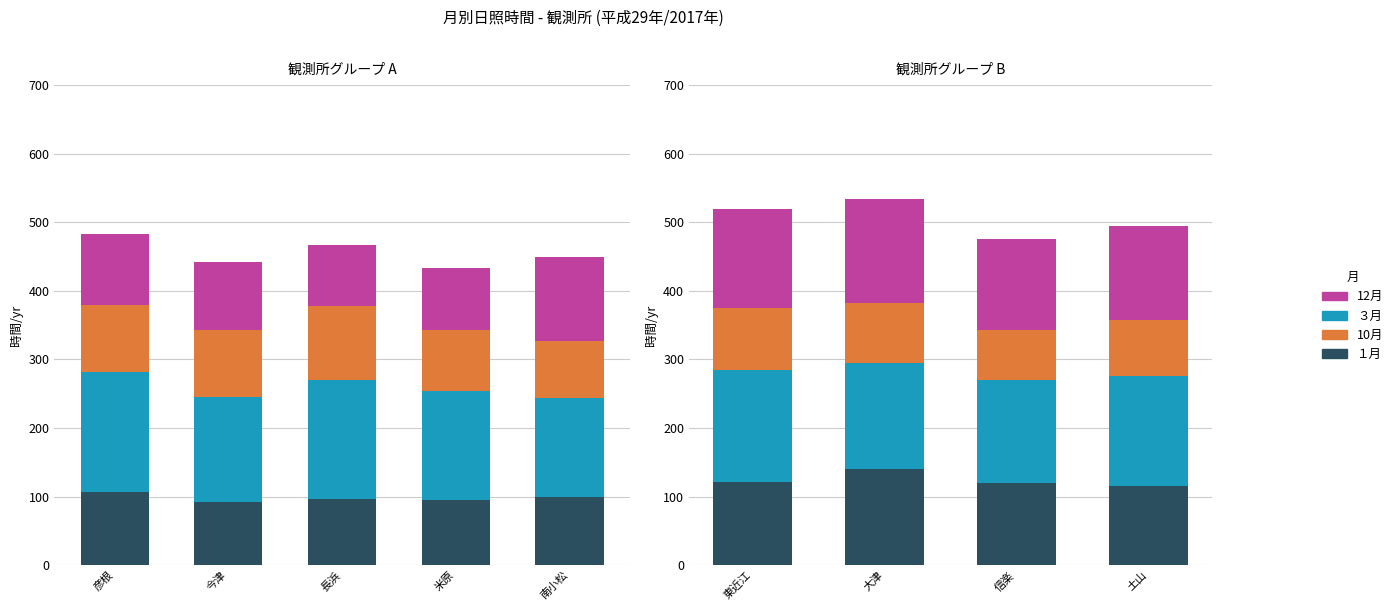

Between 大津 and 土山, which is larger?

大津